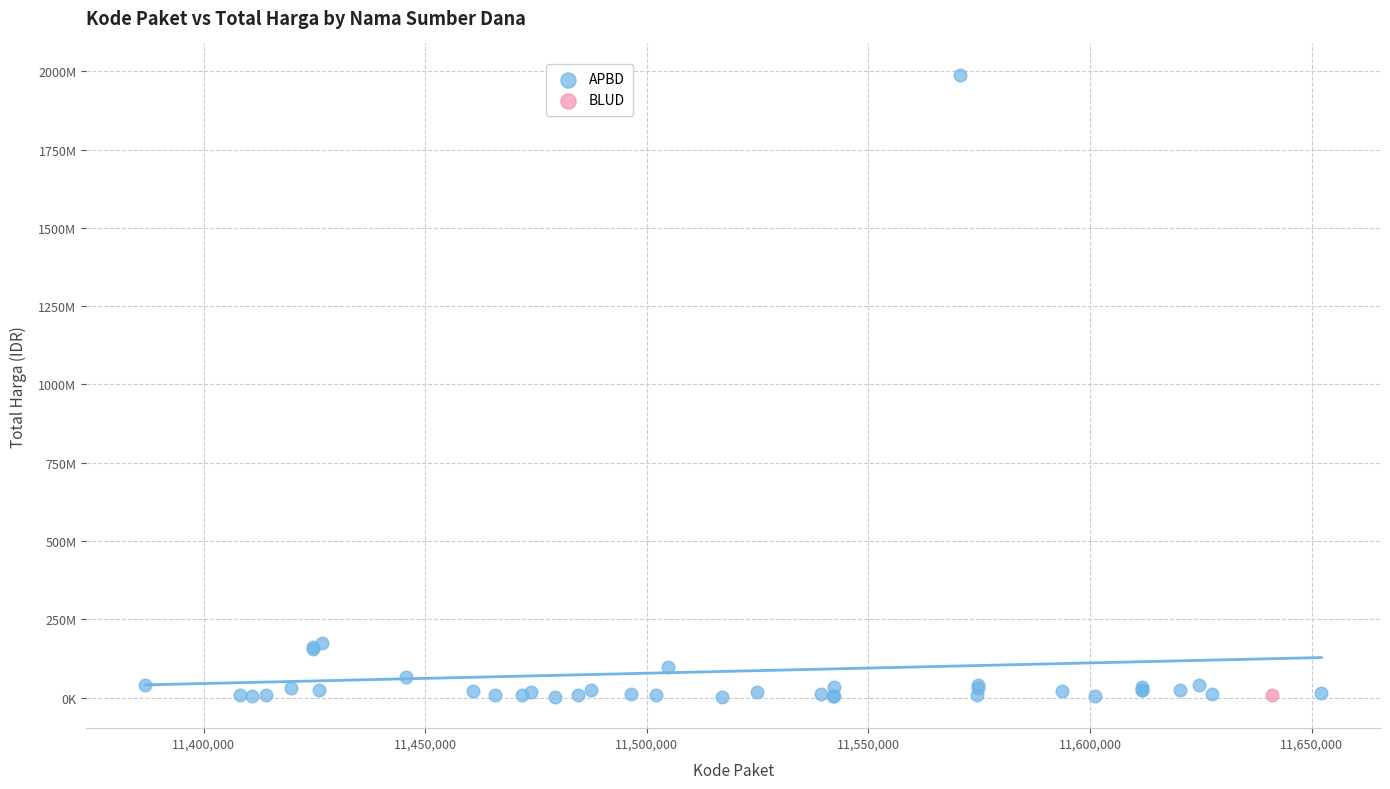

What are all the series names shown in the legend?

APBD, BLUD